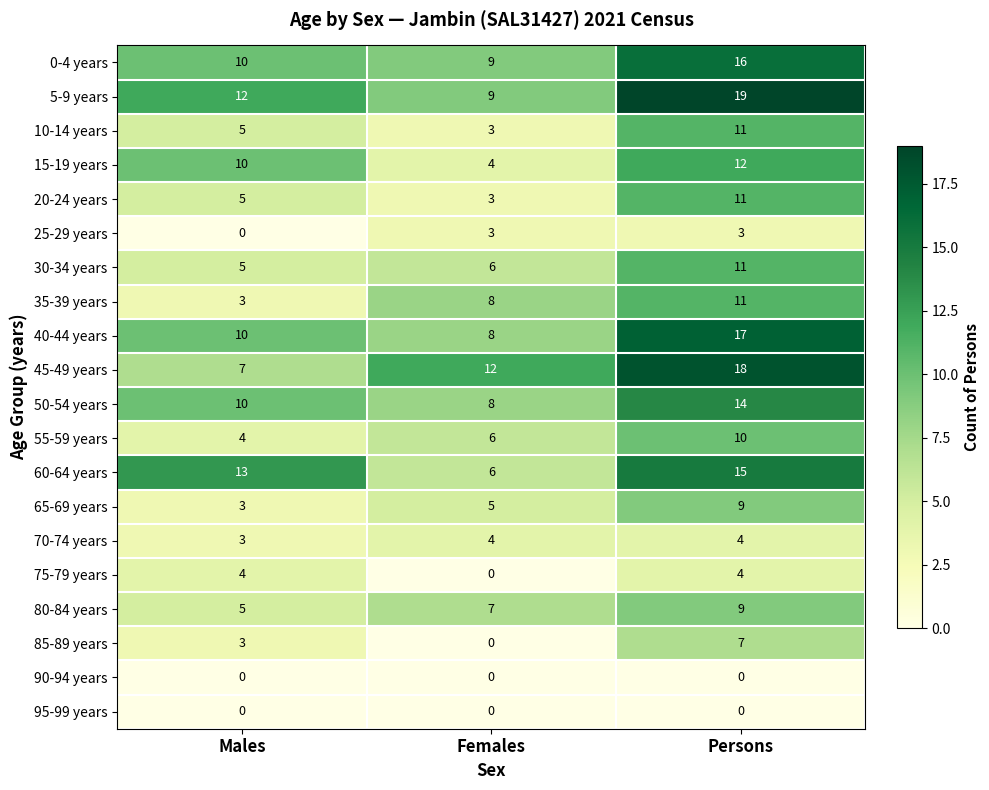

What is the difference between the maximum and minimum values in the 30-34 years series?

6